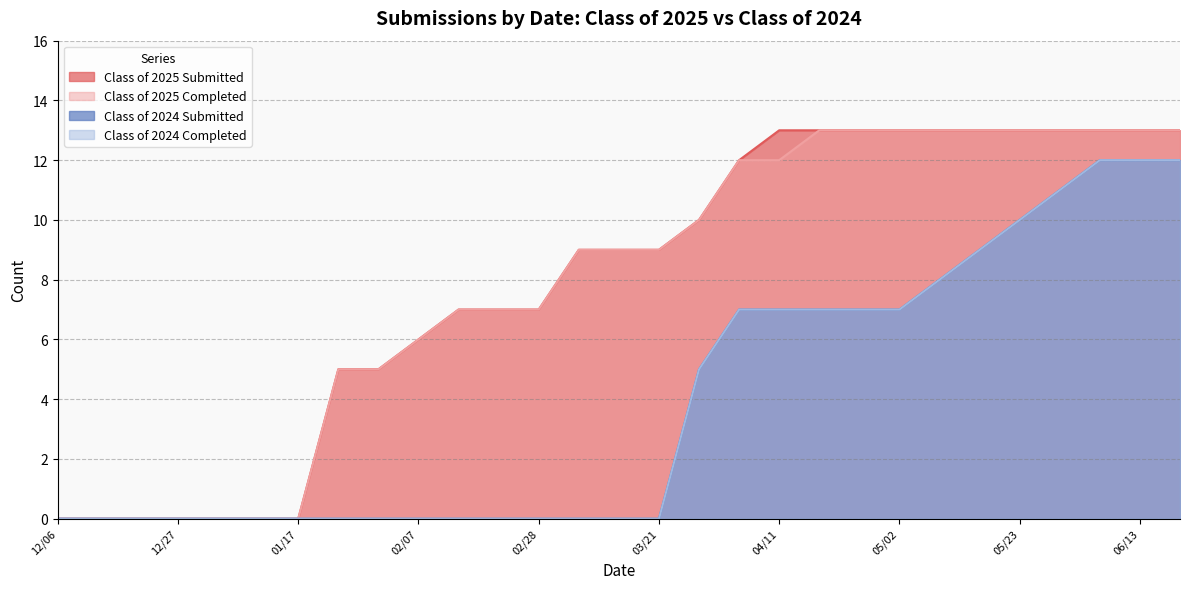

True or false: Class of 2024 Completed has more than 1 points higher than both neighbors.

False